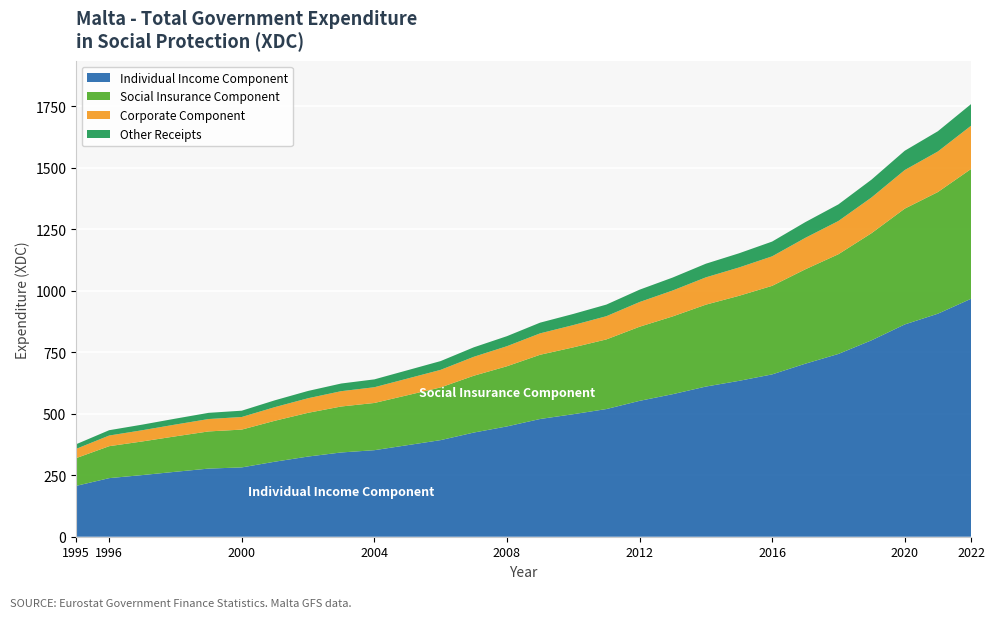

Reading left to right, what are all the values shown in this chart?

1995=375.9	1996=433.3	1997=456.0	1998=480.3	1999=503.9	2000=512.6	2001=555.0	2002=593.0	2003=623.2	2004=640.0	2005=677.2	2006=714.5	2007=770.4	2008=815.7	2009=870.7	2010=906.1	2011=944.2	2012=1004.8	2013=1054.2	2014=1110.4	2015=1152.8	2016=1200.5	2017=1279.5	2018=1351.8	2019=1452.7	2020=1569.9	2021=1649.3	2022=1759.5